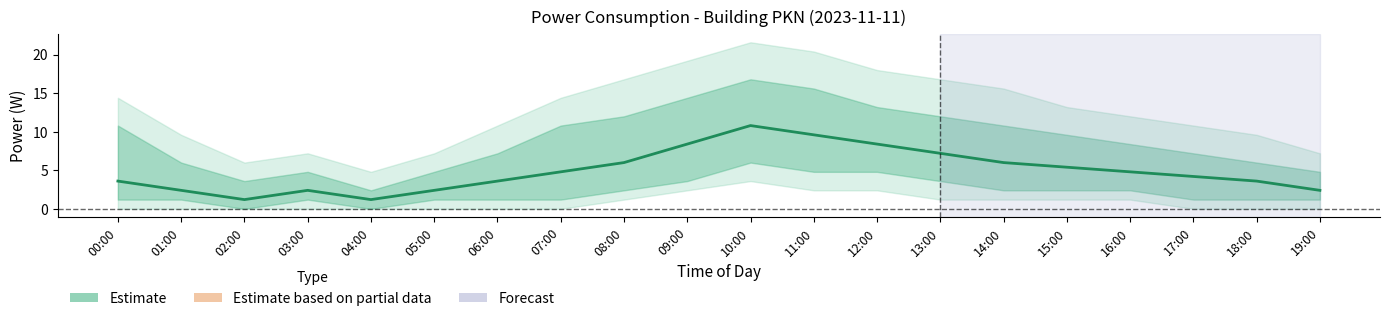

The chart shows a value of 2.4 at 19:00. True or false?

True